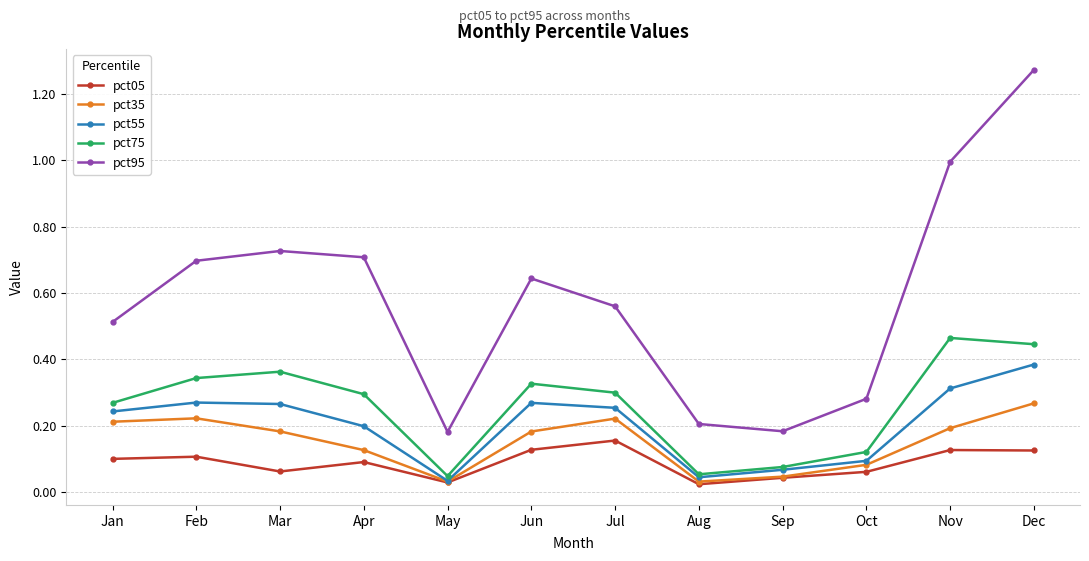

Between Feb and Apr, which series saw the biggest shift?

pct35